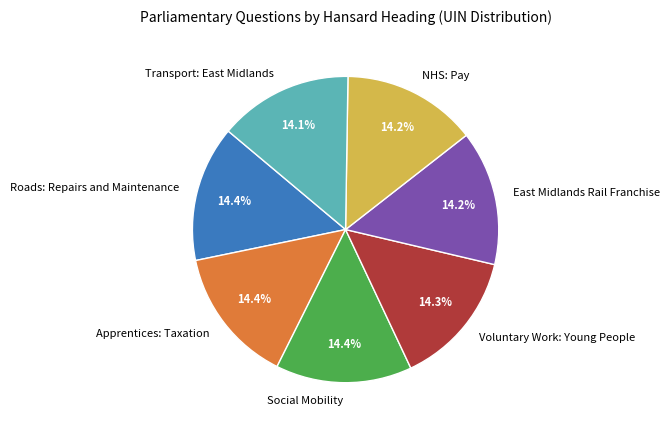

Does Transport: East Midlands account for over 50% of the chart?

No